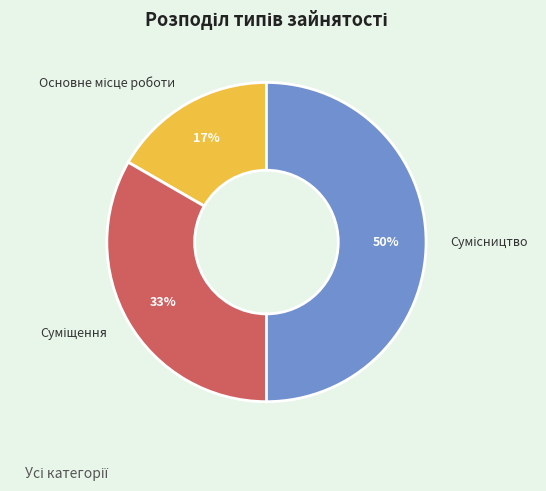

To the nearest percent, what is the difference between the largest and smallest slice percentages?

33%